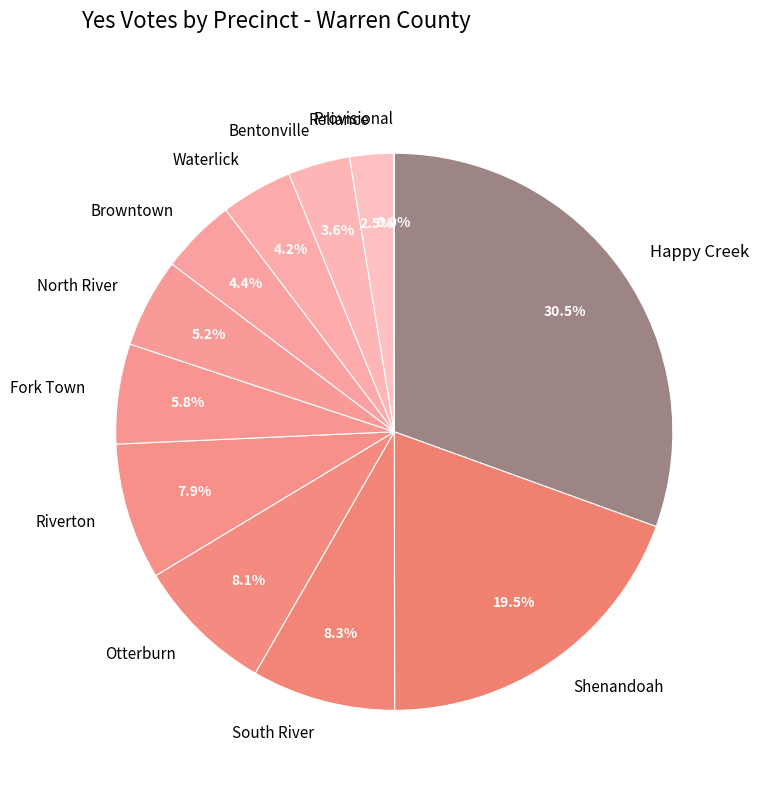

True or false: North River accounts for 5% of the total.

True